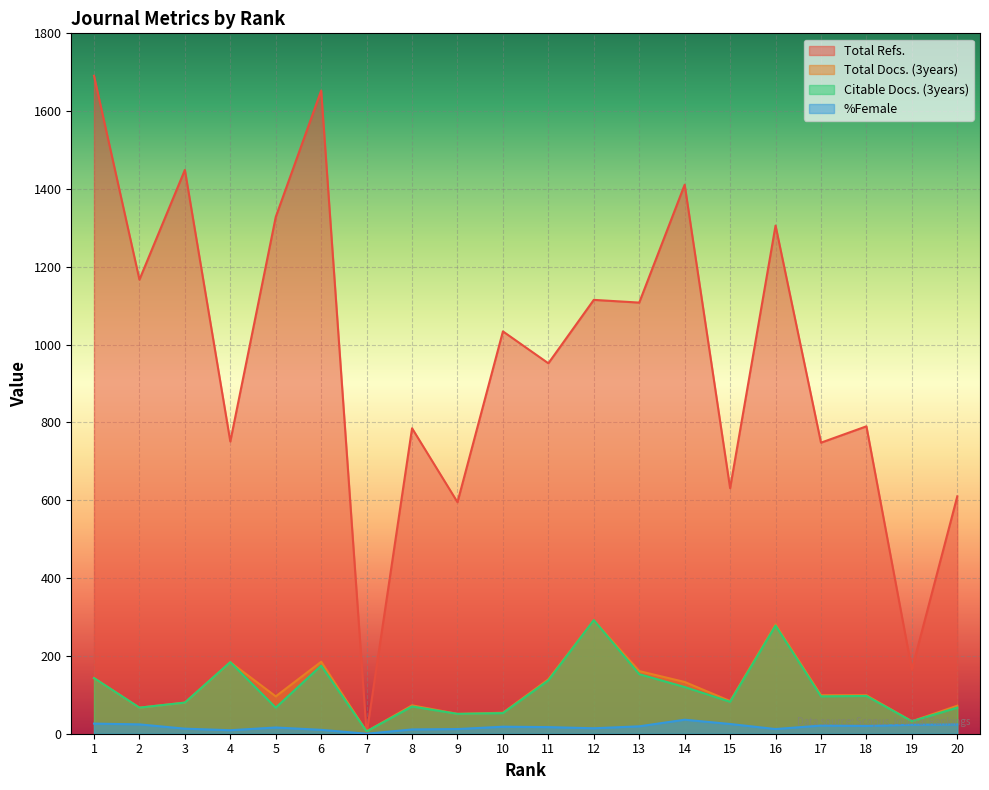

What is the value of the Total Docs. (3years) point at the 16th from the left?

281